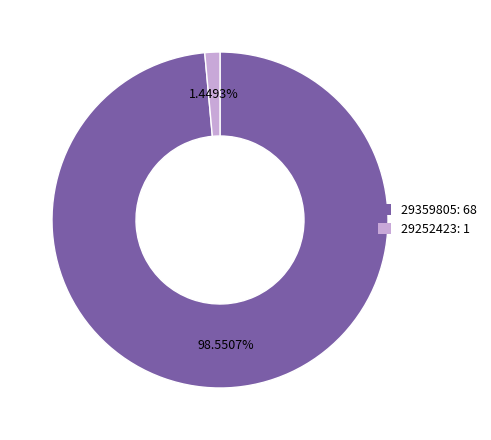

What percentage is NOT represented by 29252423?

98.6%